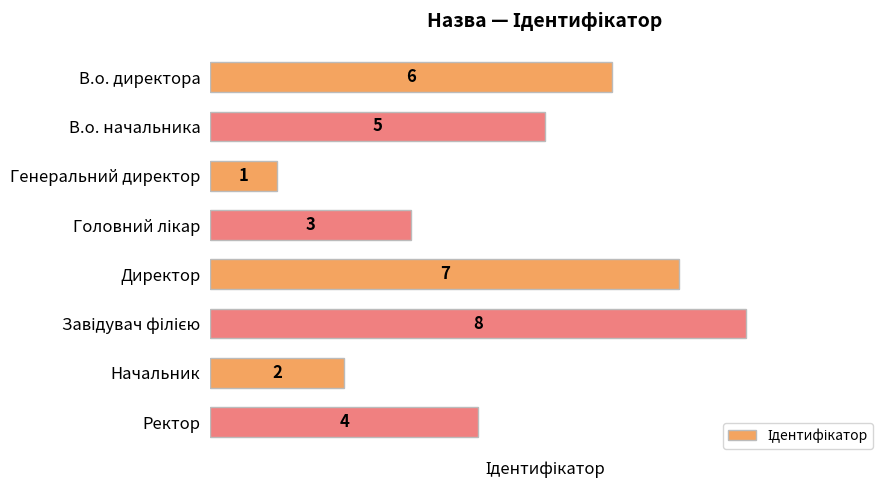

What is the ratio of the value at Ректор to the value at В.о. директора?

0.7